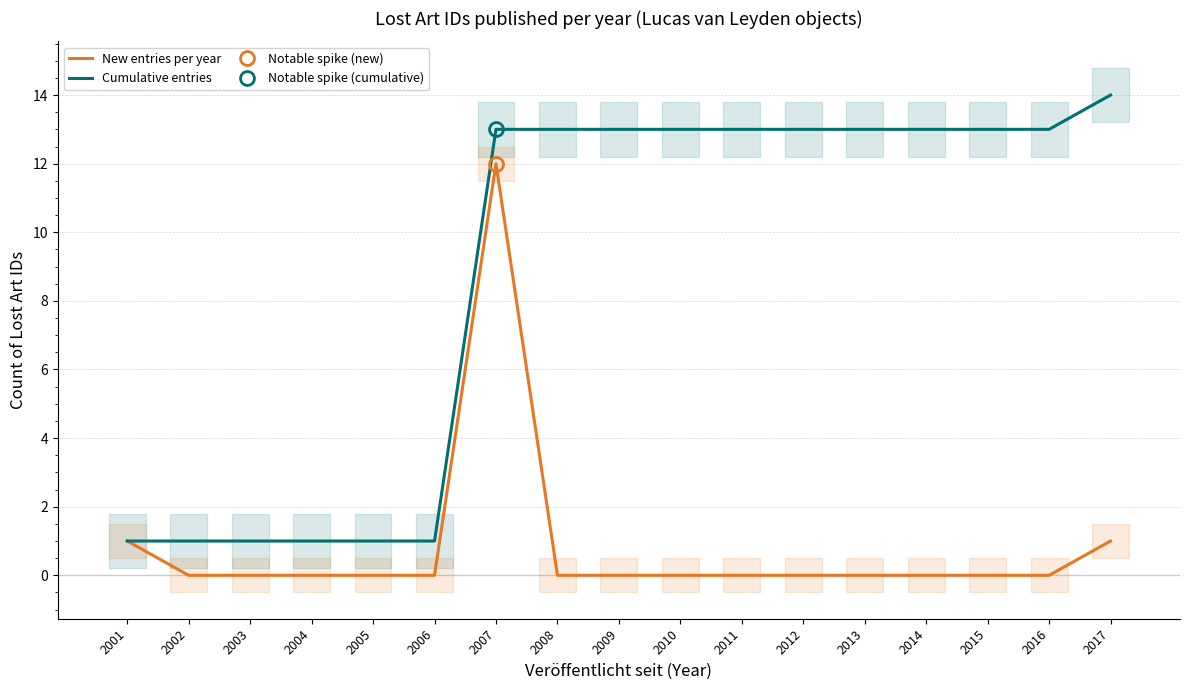

What value does the Cumulative entries series have at 2006?

1